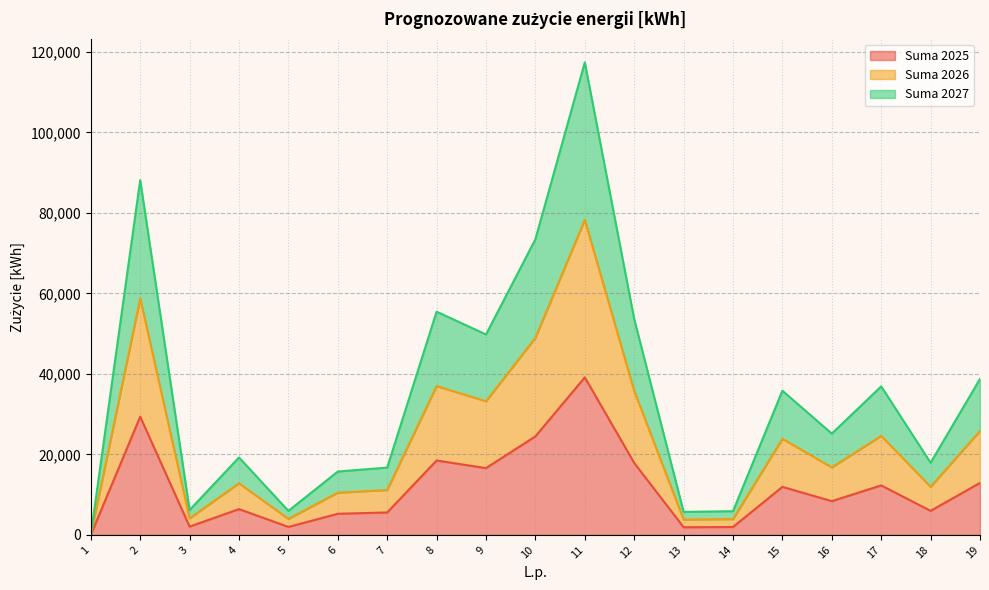

At how many categories does at least one series exceed 113941?

1